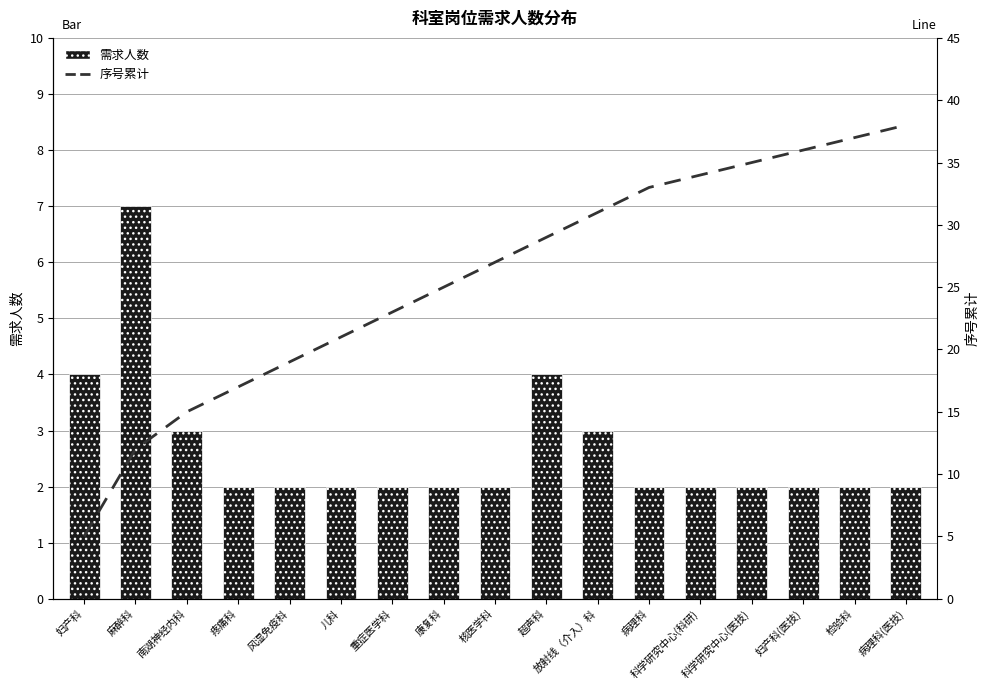

Is it true that 序号累计 equals 15 at 南湖神经内科?

True